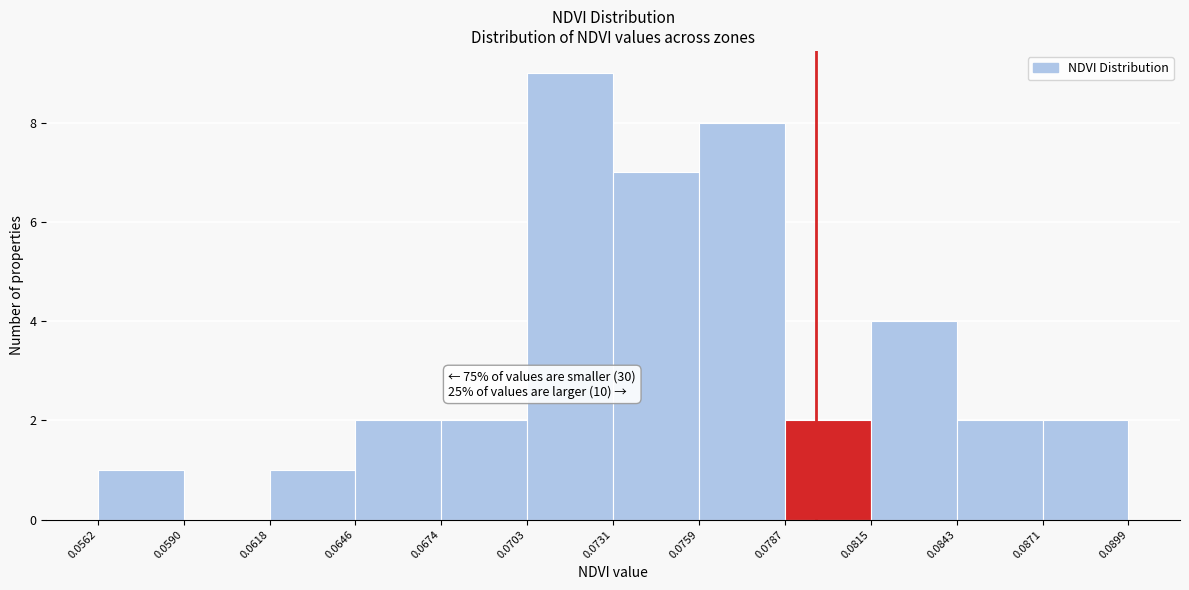

Which range on the x-axis has the tallest bar?

0.0703 to 0.0731